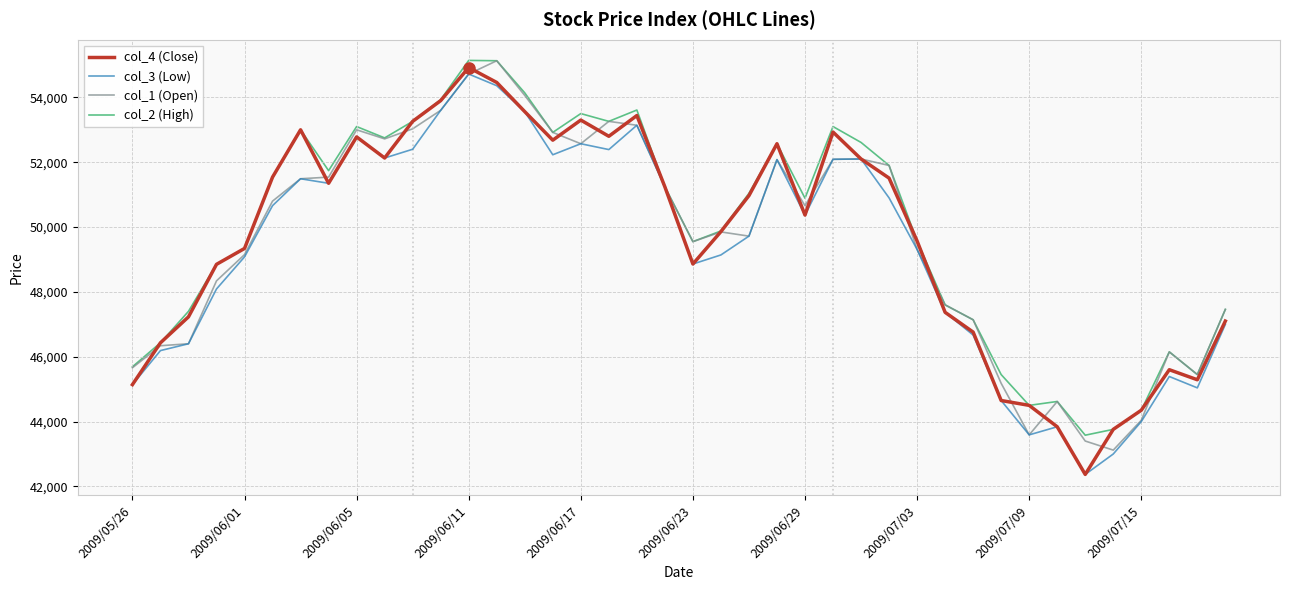

What is the highest value of the col_2 (High) series?

55140